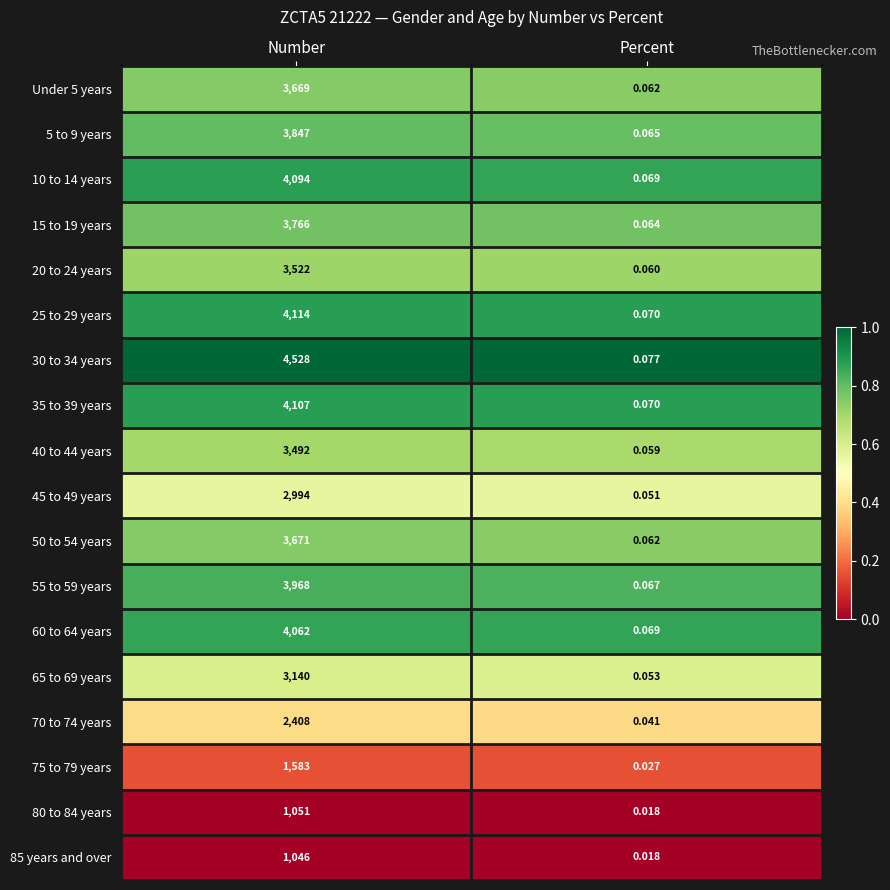

At which category does the chart reach its minimum across all series?

Percent